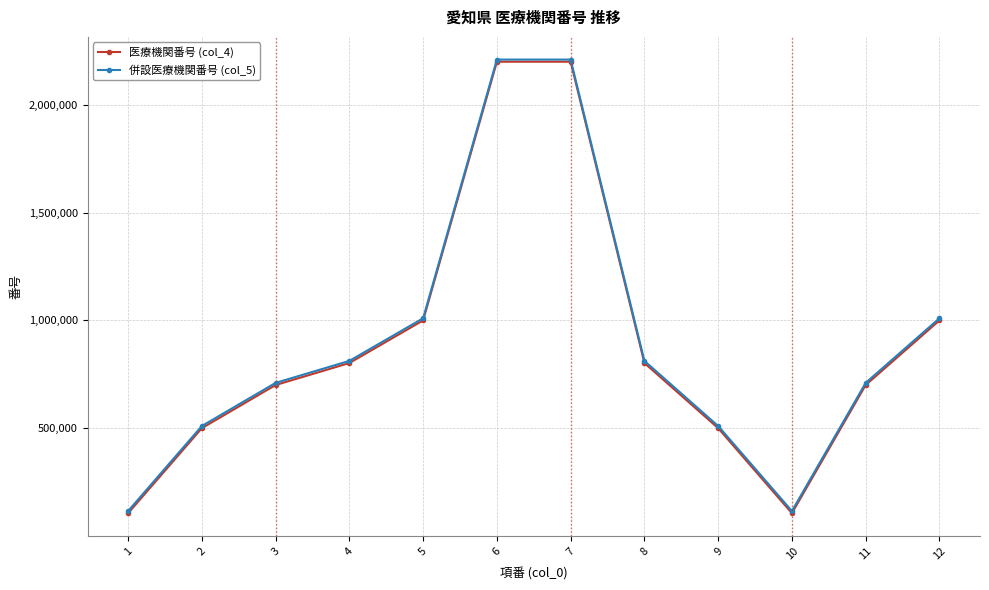

What is the smallest value displayed?

105552